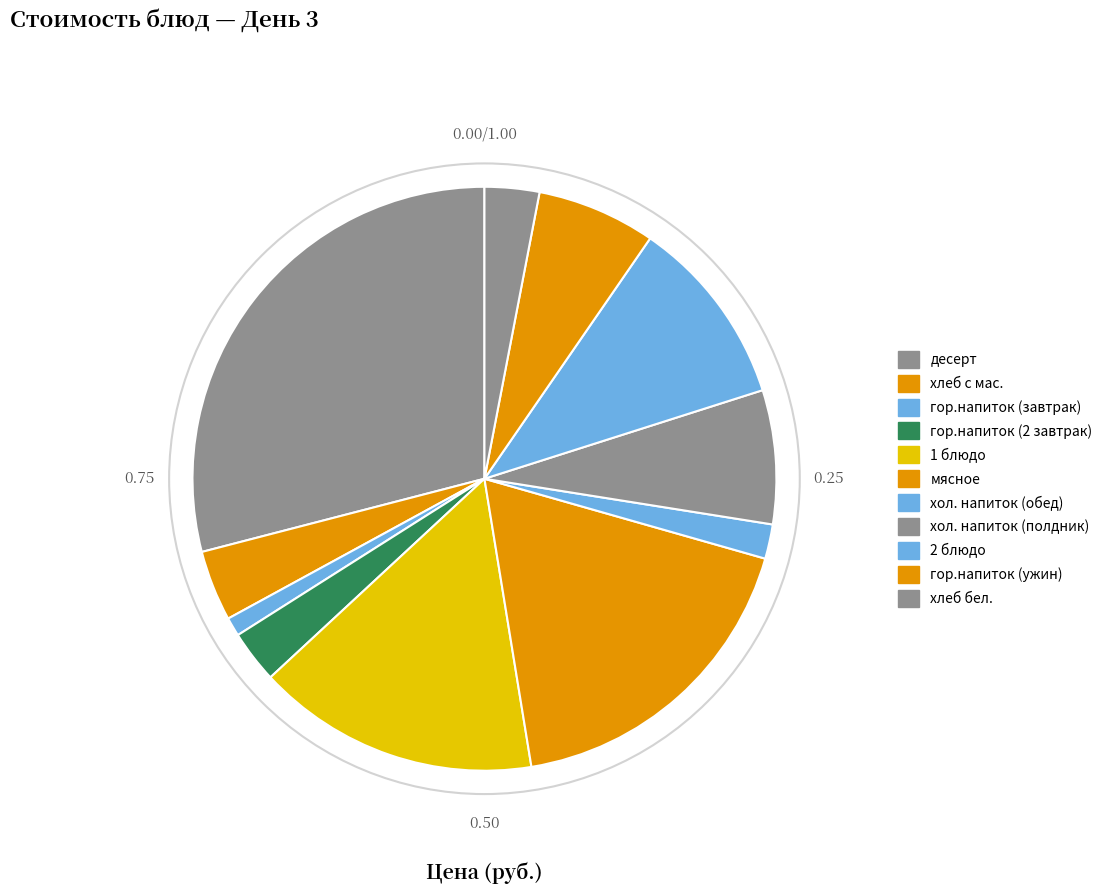

How many segments does this pie chart have?

11